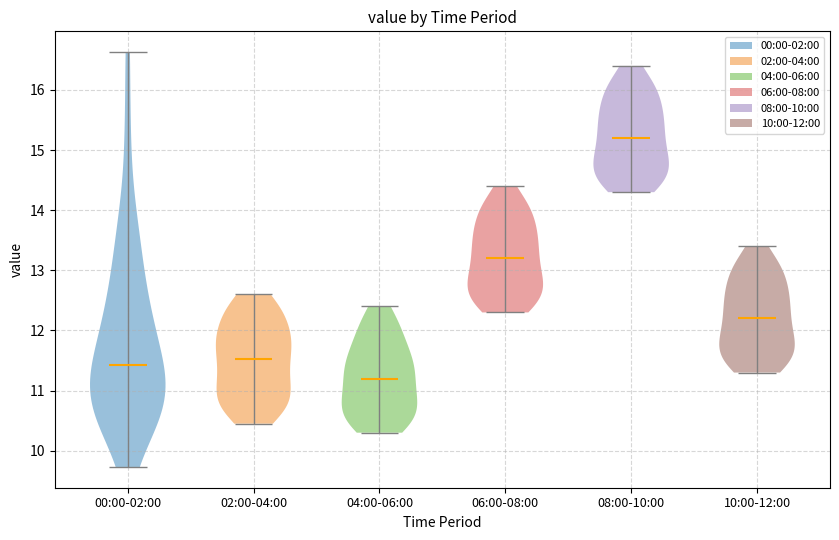

Reading left to right, read every violin against the y-axis: where its median line is, and the lowest and highest points it reaches. The values are not printed on the chart, so give them approximately, as read against the axis.

00:00-02:00: median line 11.4, lowest point 9.7, highest point 16.6
02:00-04:00: median line 11.5, lowest point 10.5, highest point 12.6
04:00-06:00: median line 11.2, lowest point 10.3, highest point 12.4
06:00-08:00: median line 13.2, lowest point 12.3, highest point 14.4
08:00-10:00: median line 15.2, lowest point 14.3, highest point 16.4
10:00-12:00: median line 12.2, lowest point 11.3, highest point 13.4